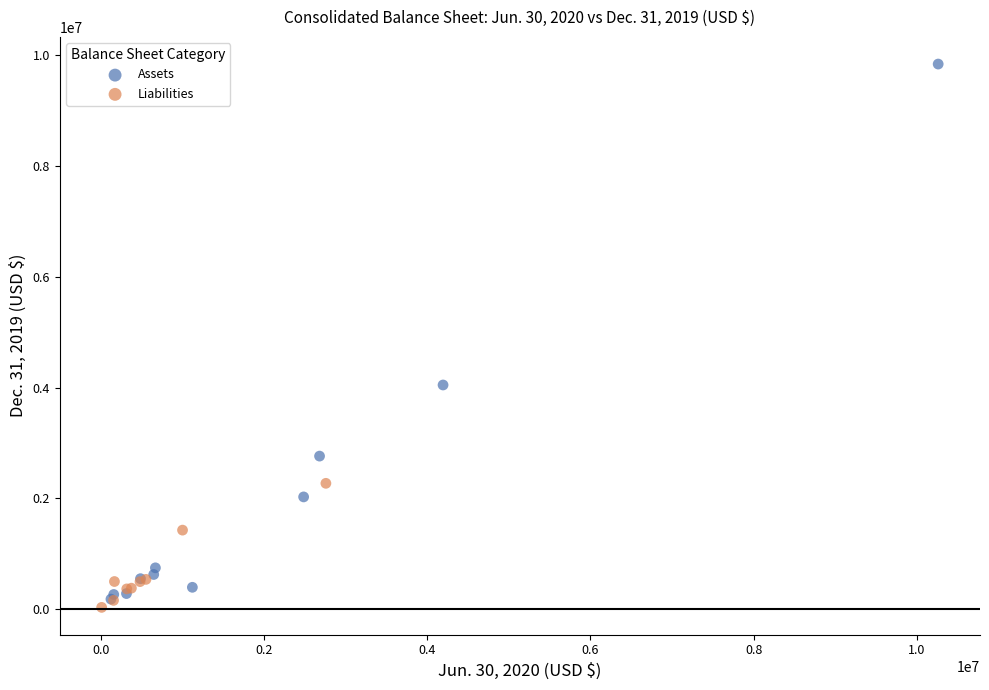

Which series reaches the maximum Y coordinate?

Assets